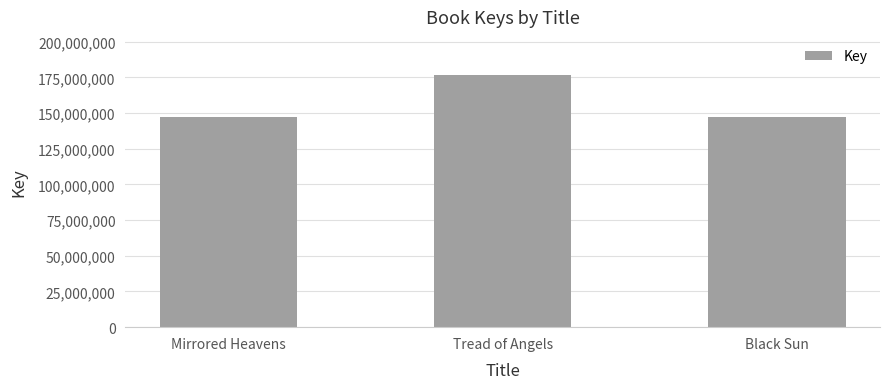

The value at Black Sun is 241525986. True or false?

False